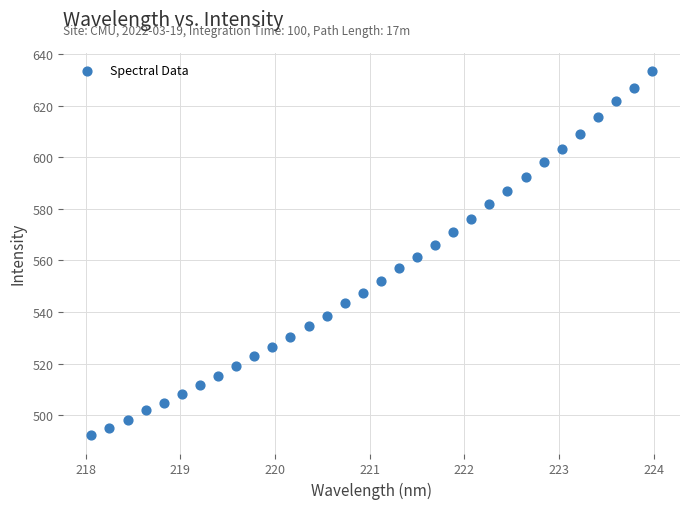

What is the range of X values (max minus min)?

5.9